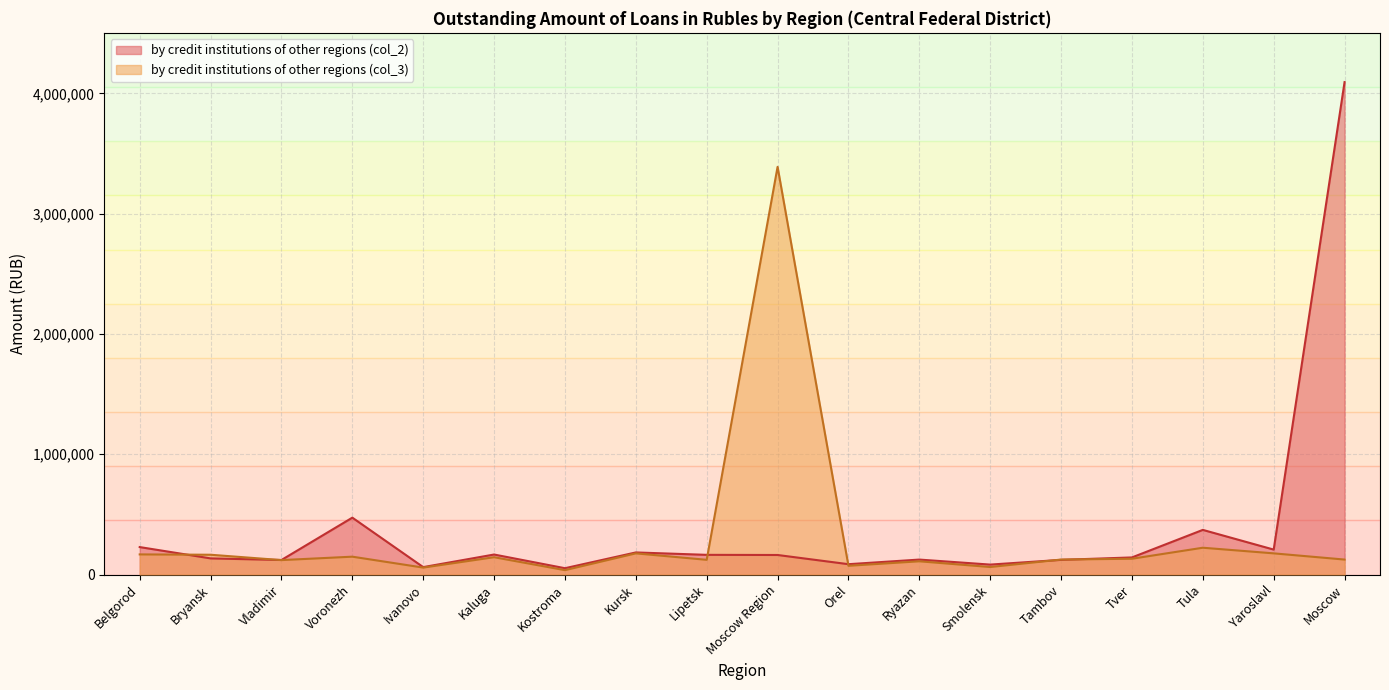

List the series in order of their overall mean, lowest first.

by credit institutions of other regions (col_3), by credit institutions of other regions (col_2)